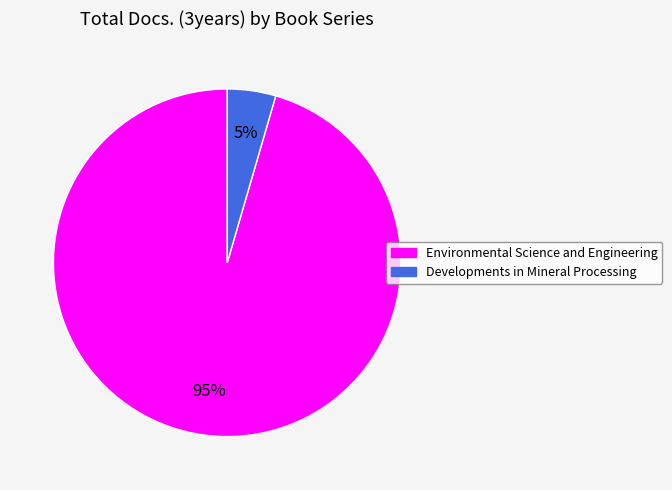

Which category has the smallest portion of the pie?

Developments in Mineral Processing